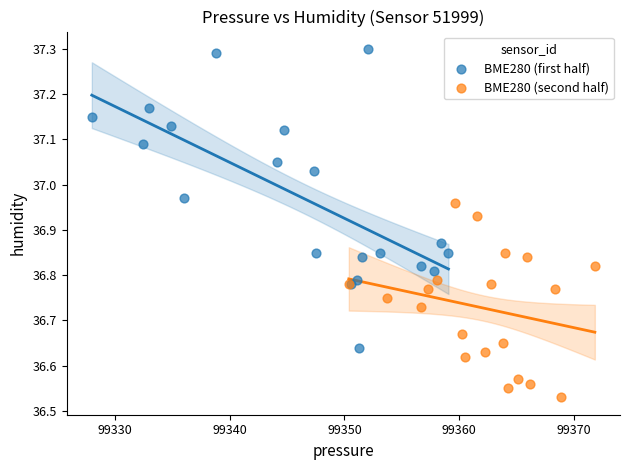

Which series has the widest spread of Y values?

BME280 (first half)